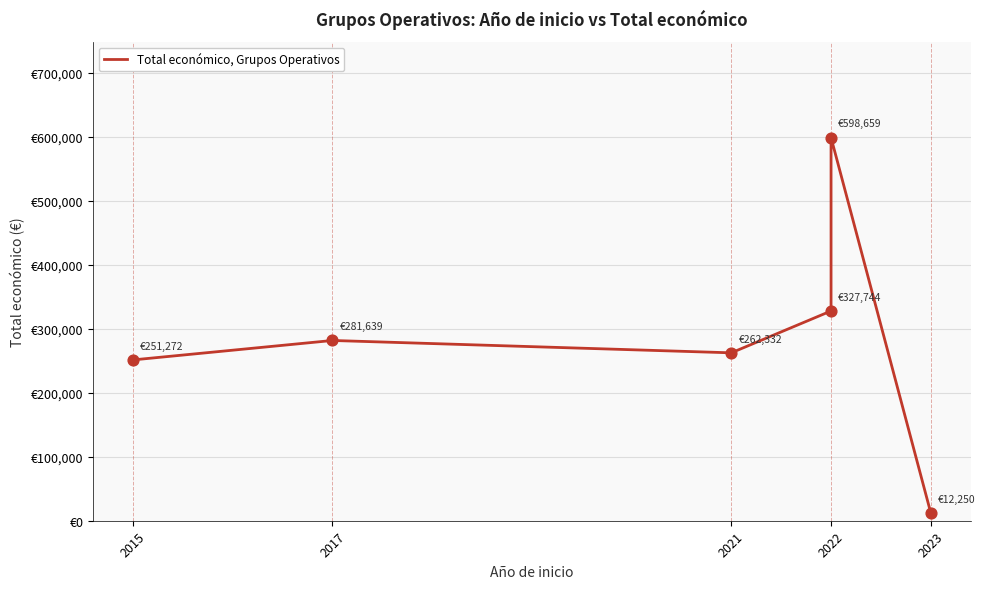

Which has a higher value, 2022 or 2015?

2022